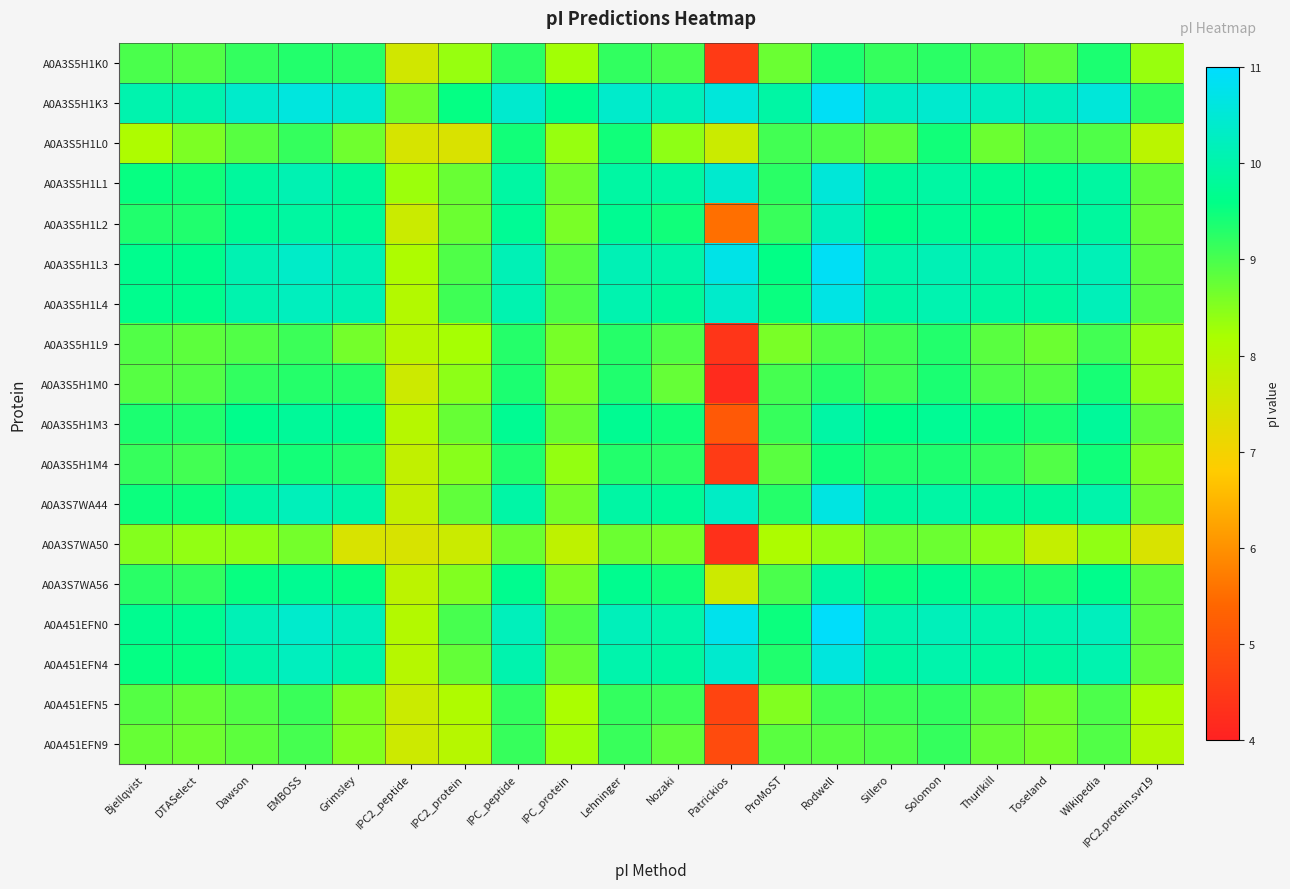

What is the total value across all series at IPC_peptide?

173.6